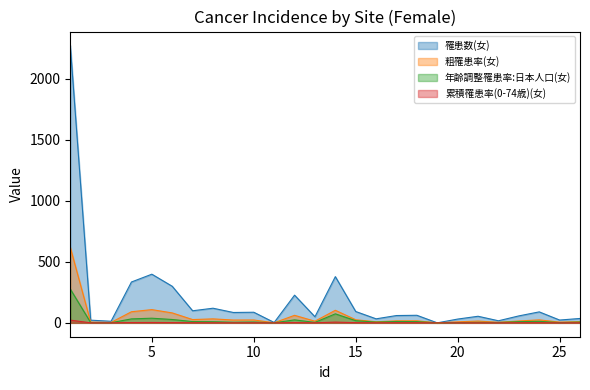

Which series has the largest total across all categories?

罹患数(女)